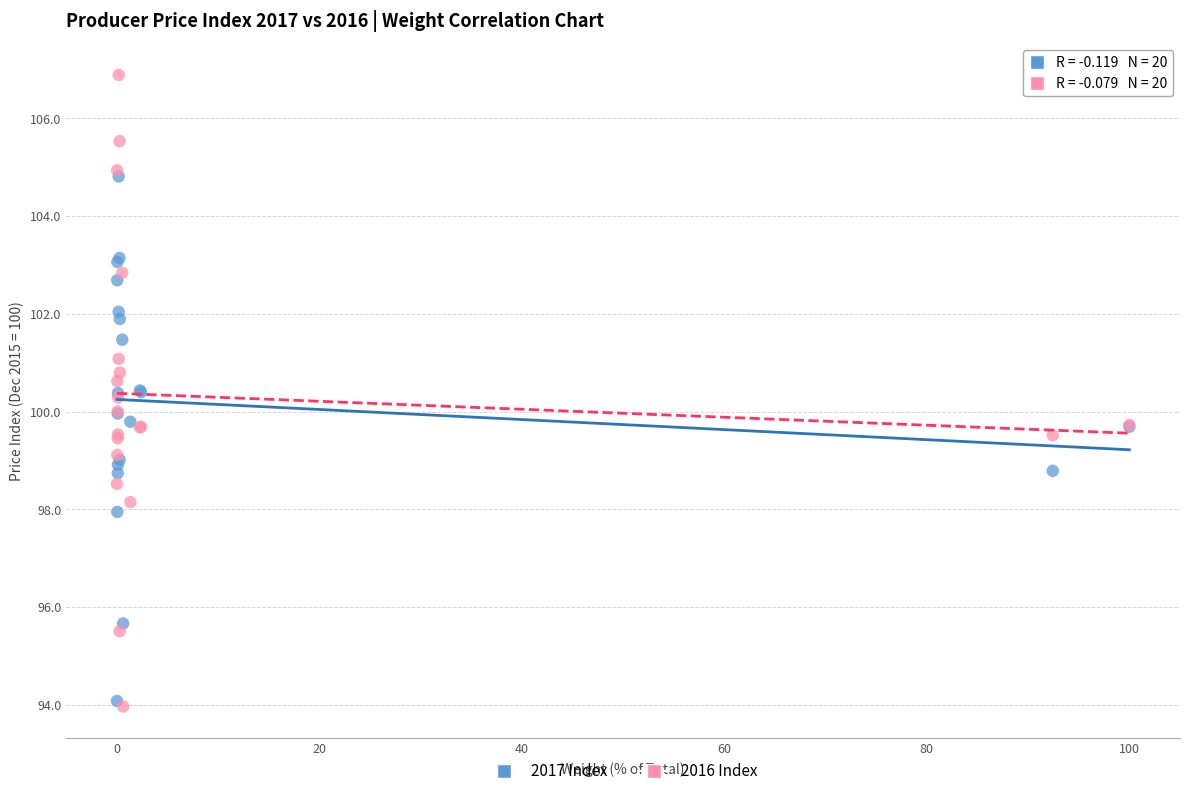

Which series has the widest spread of Y values?

2016 Index